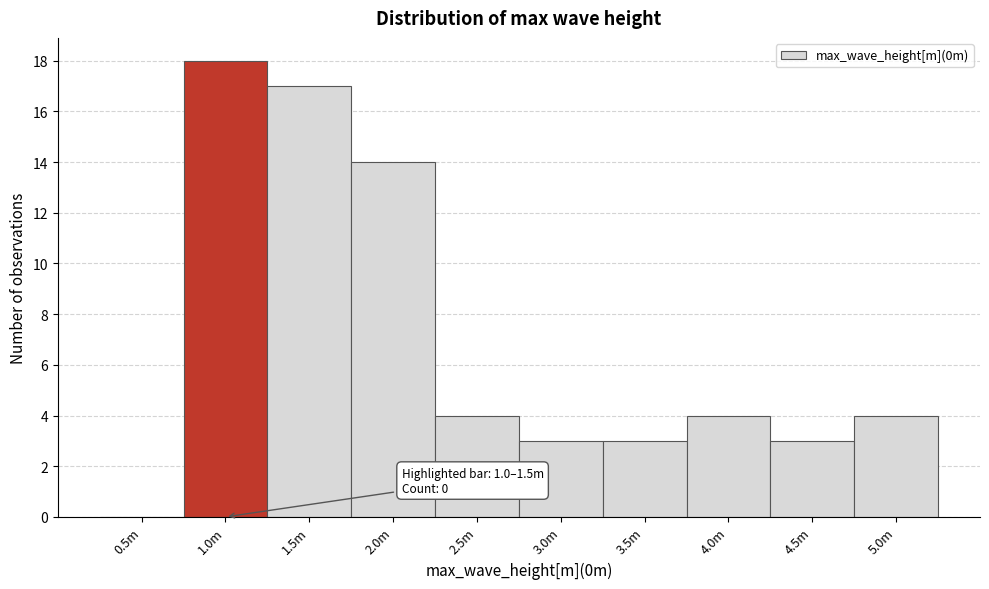

Reading left to right, transcribe all the data shown in this chart.

0.5m=0	1.0m=18	1.5m=17	2.0m=14	2.5m=4	3.0m=3	3.5m=3	4.0m=4	4.5m=3	5.0m=4